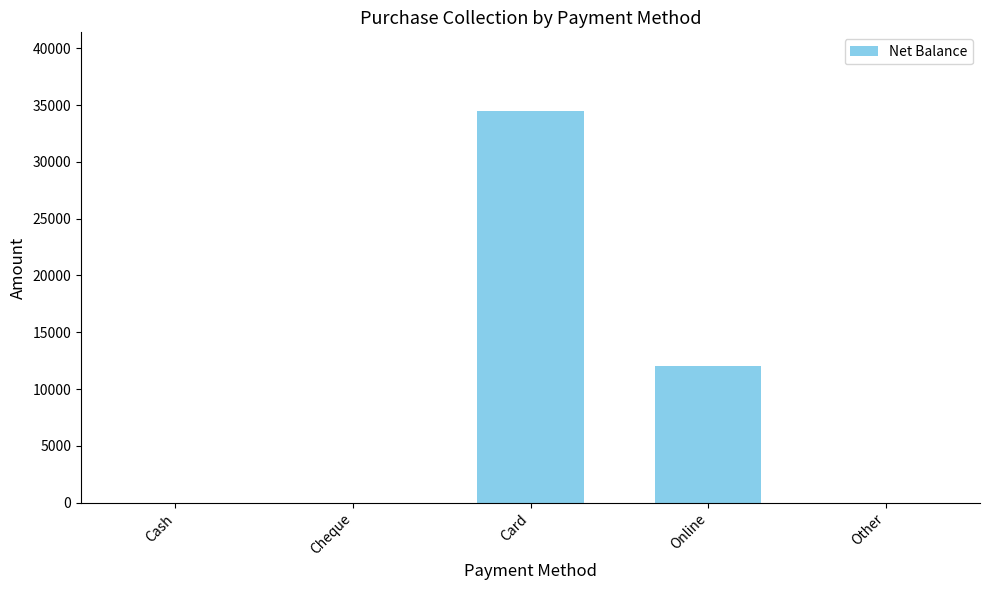

What is the sum of all values?

46500